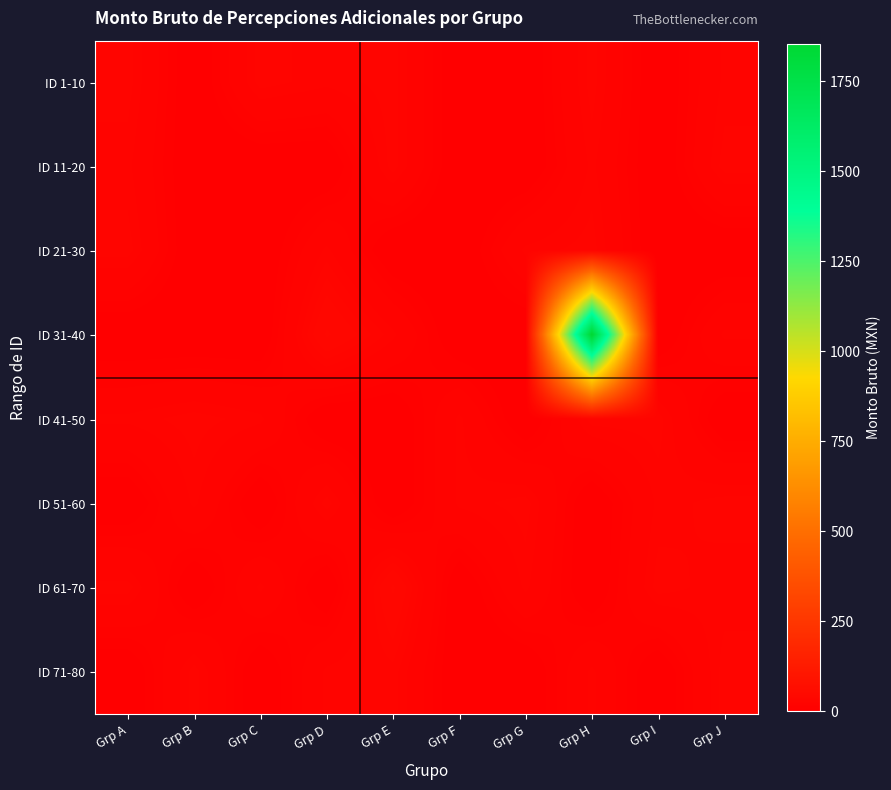

Which series changed the most between Grp A and Grp F?

ID 1-10